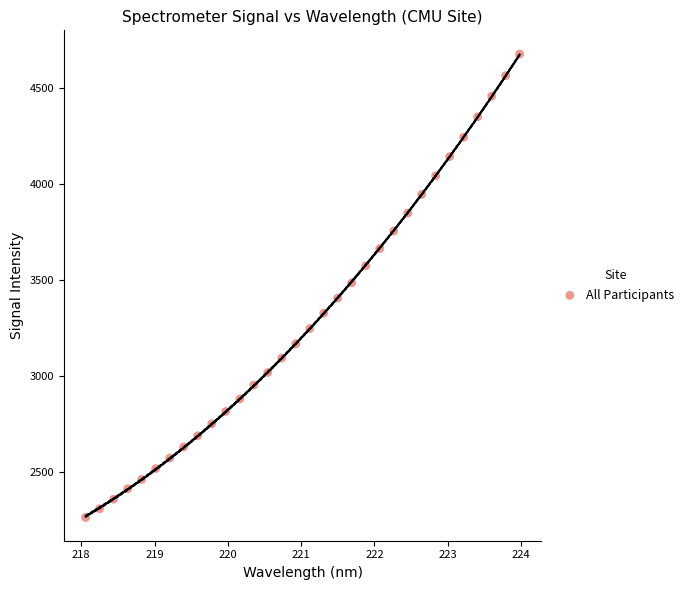

What is the range of X values (max minus min)?

5.9